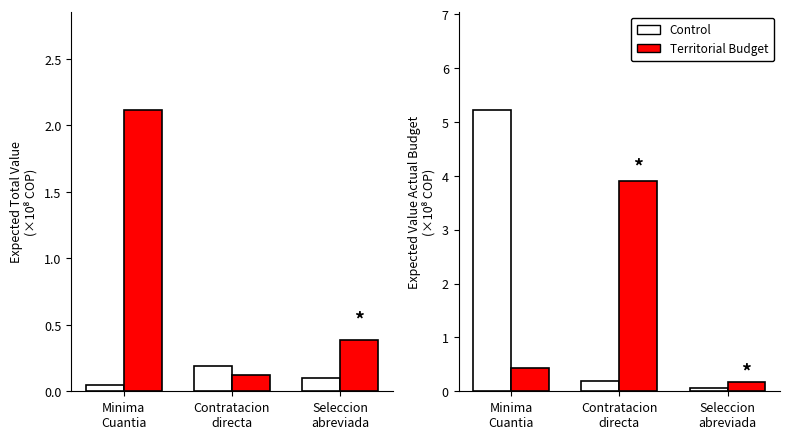

Between Contratacion
directa and Minima
Cuantia, which is larger?

Minima
Cuantia